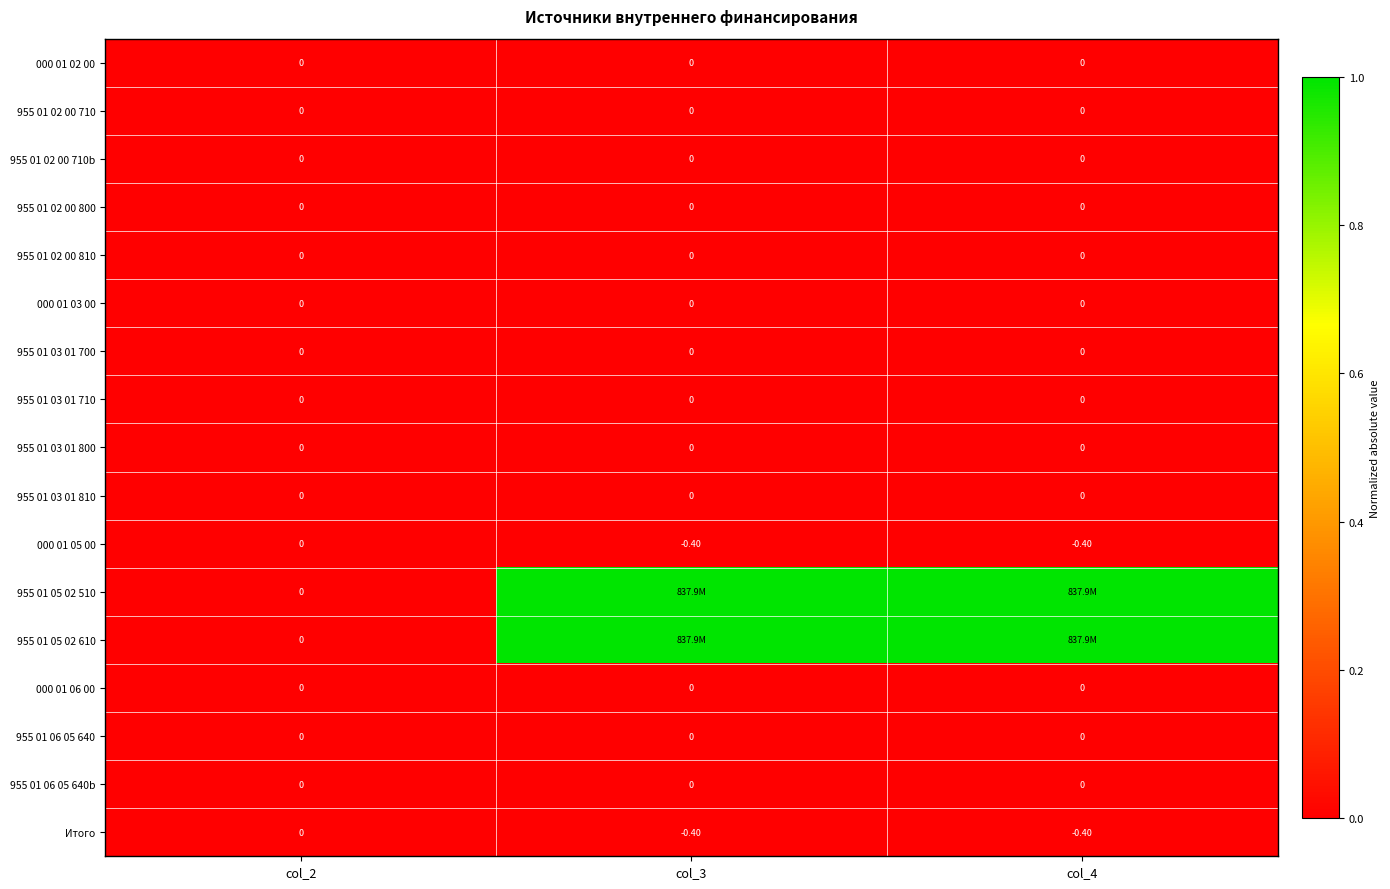

What is the difference between the 000 01 05 00 values at col_4 and col_2?

0.4